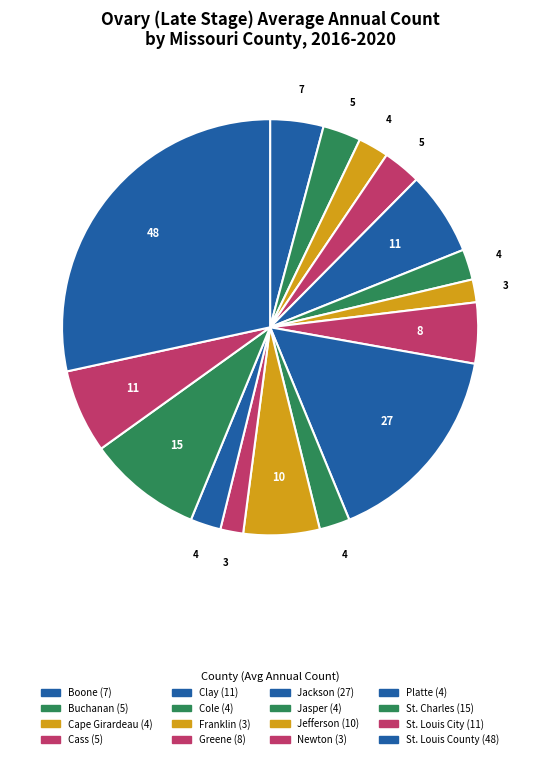

How many slices are in this pie chart?

16